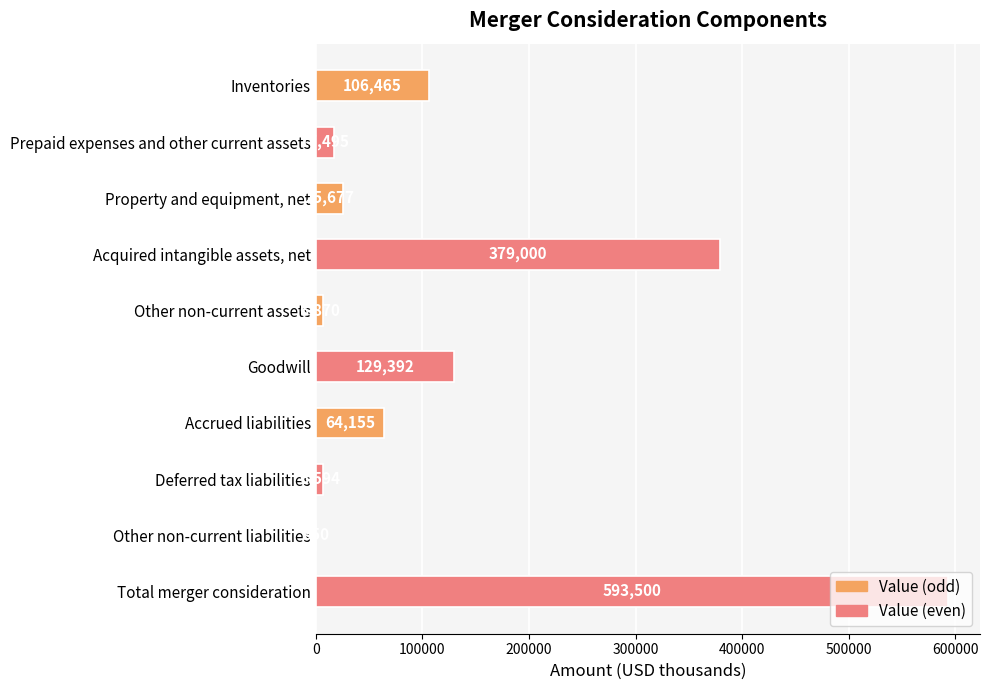

Read the value at Other non-current assets, to the nearest 10.

6870